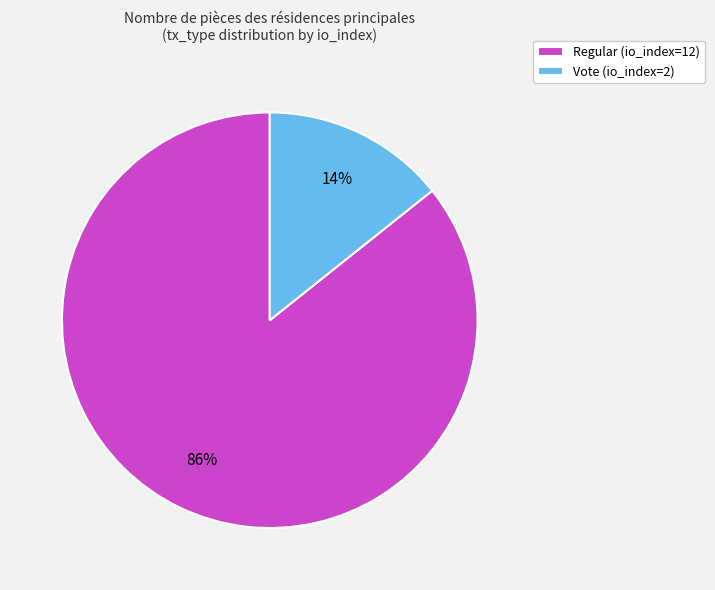

Which category has the smallest portion of the pie?

Vote (io_index=2)